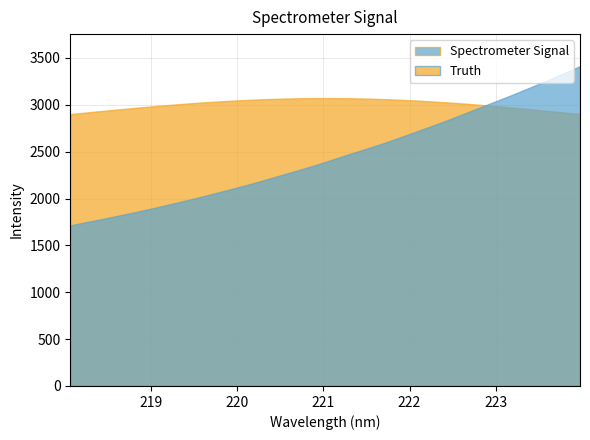

At which label does the data first exceed 2419?

221.1174